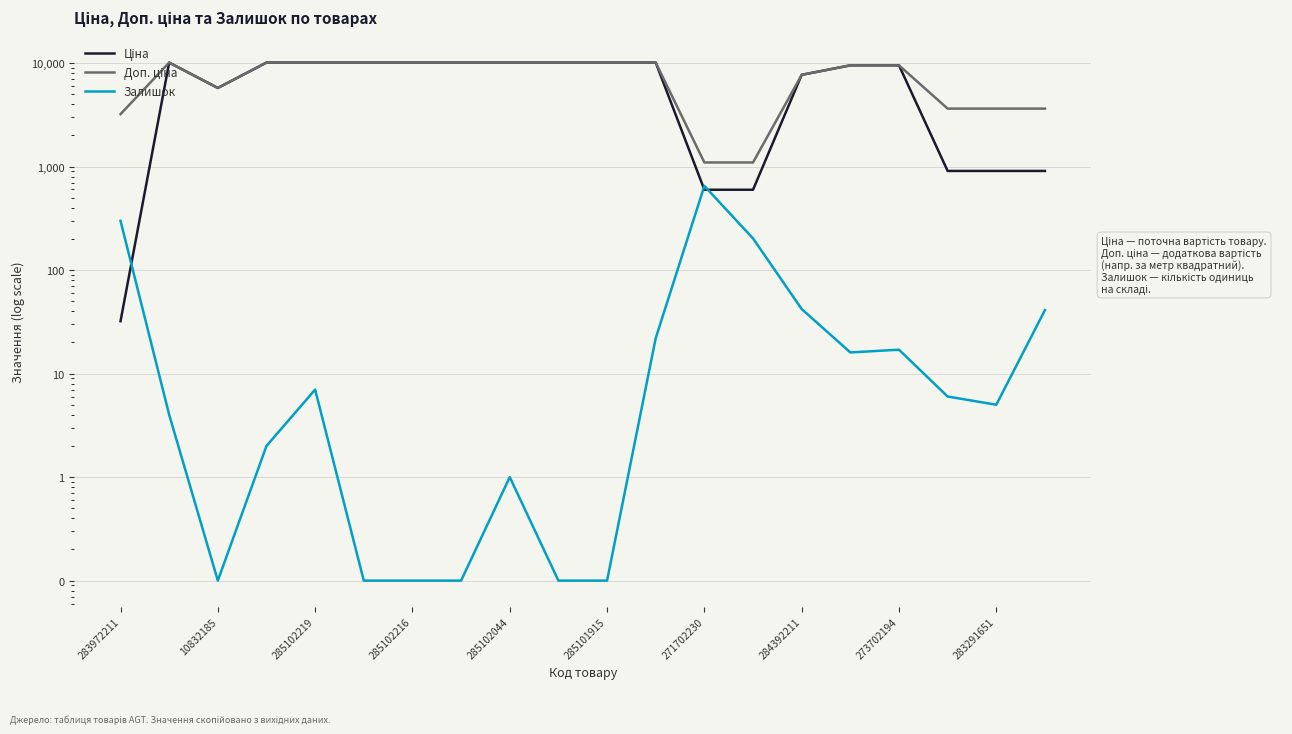

In Ціна, how many points are higher than both neighbors (excluding endpoints)?

1